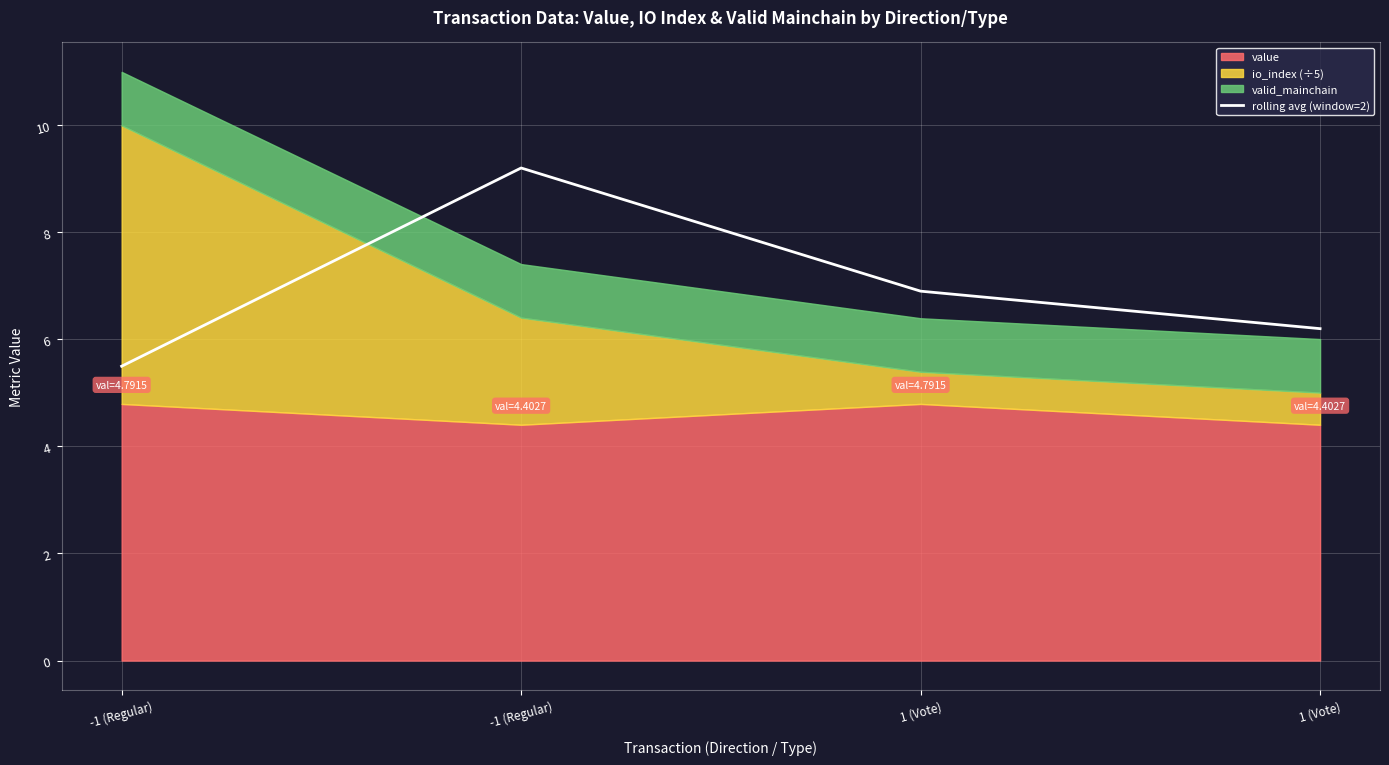

Rank the categories by value from highest to lowest.

-1 (Regular), 1 (Vote), 1 (Vote), -1 (Regular)